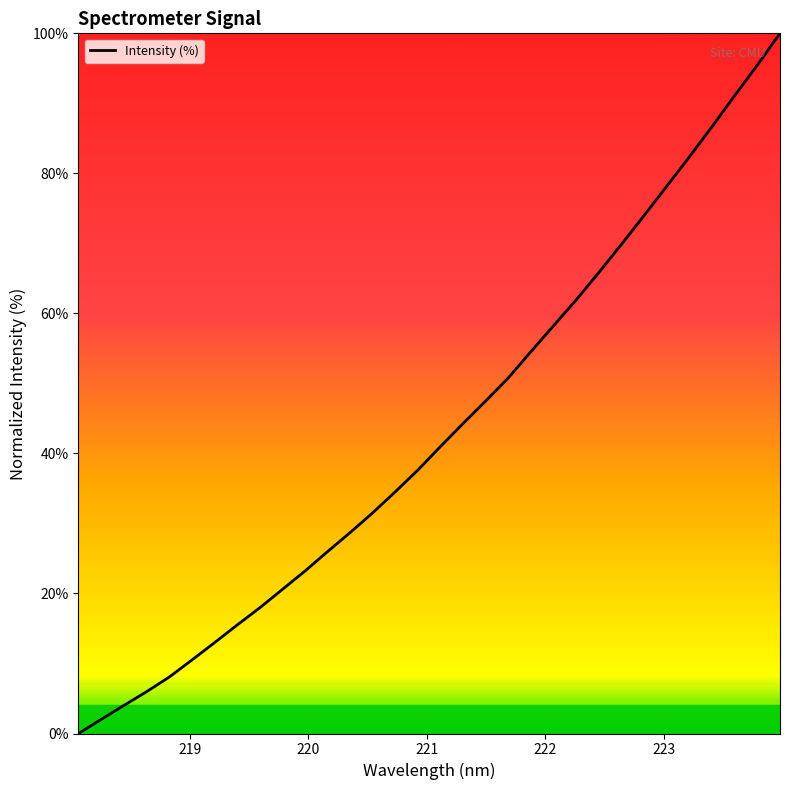

Reading left to right, what are all the values shown in this chart?

0.0	2.0	4.0	6.0	8.0	10.5	13.0	15.5	17.9	20.6	23.2	26.0	28.7	31.5	34.6	37.7	41.0	44.3	47.5	50.8	54.6	58.3	62.0	65.9	69.9	74.0	78.2	82.4	86.7	91.1	95.5	100.0